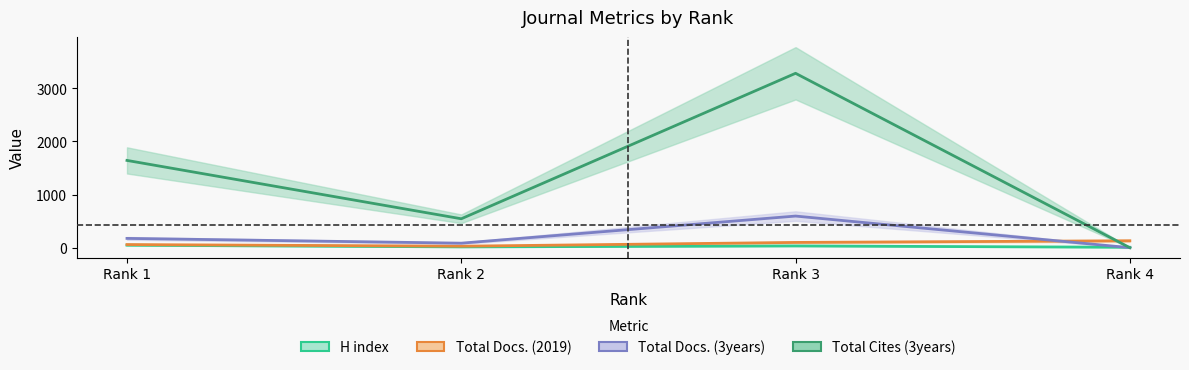

Rank the series by their maximum value, from highest to lowest.

Total Cites (3years), Total Docs. (3years), Total Docs. (2019), H index